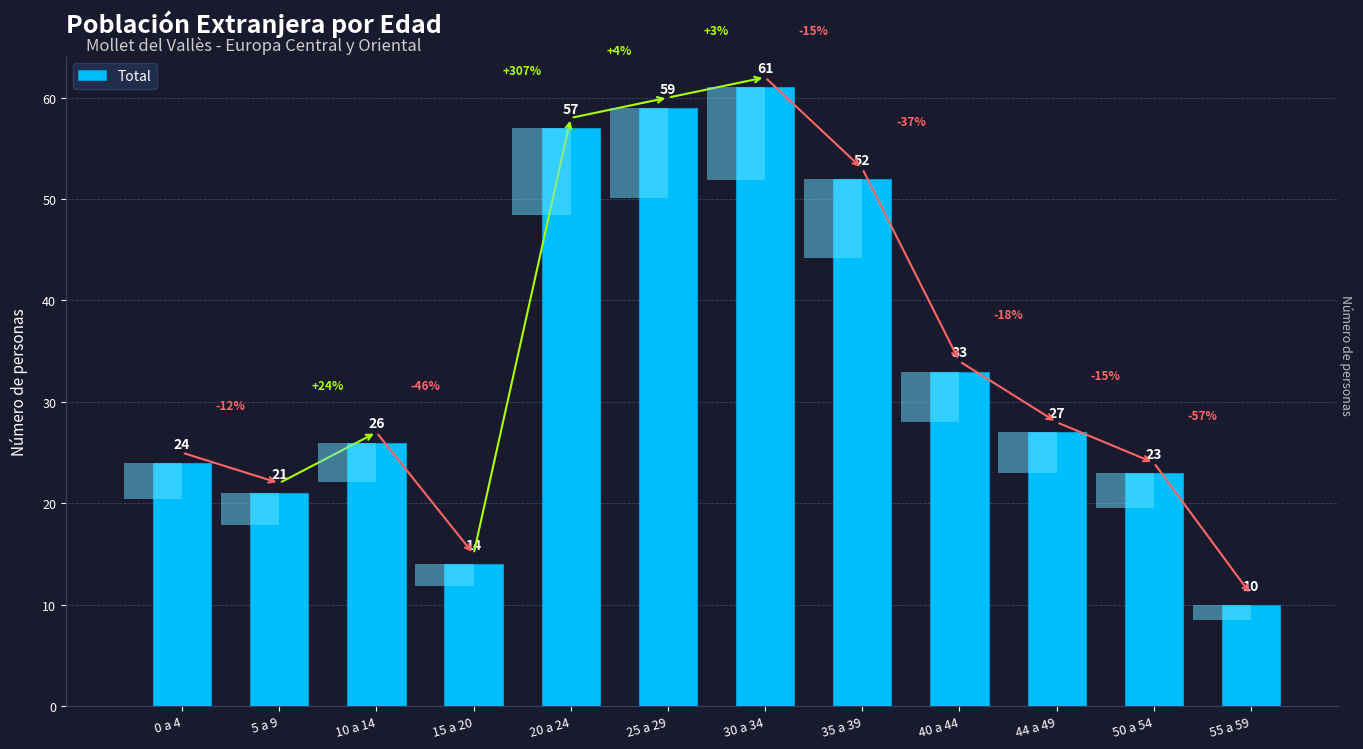

What is the value of the 8th bar from the left?

52